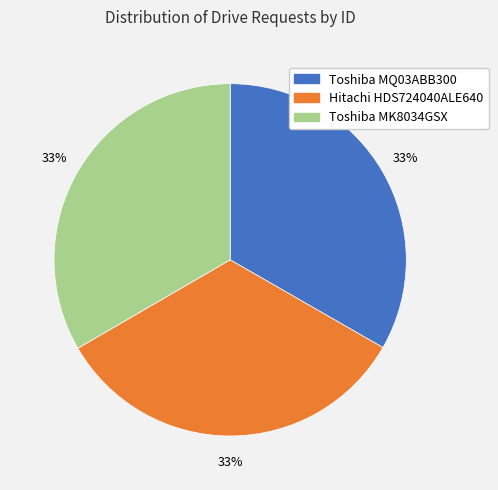

How many slices are in this pie chart?

3